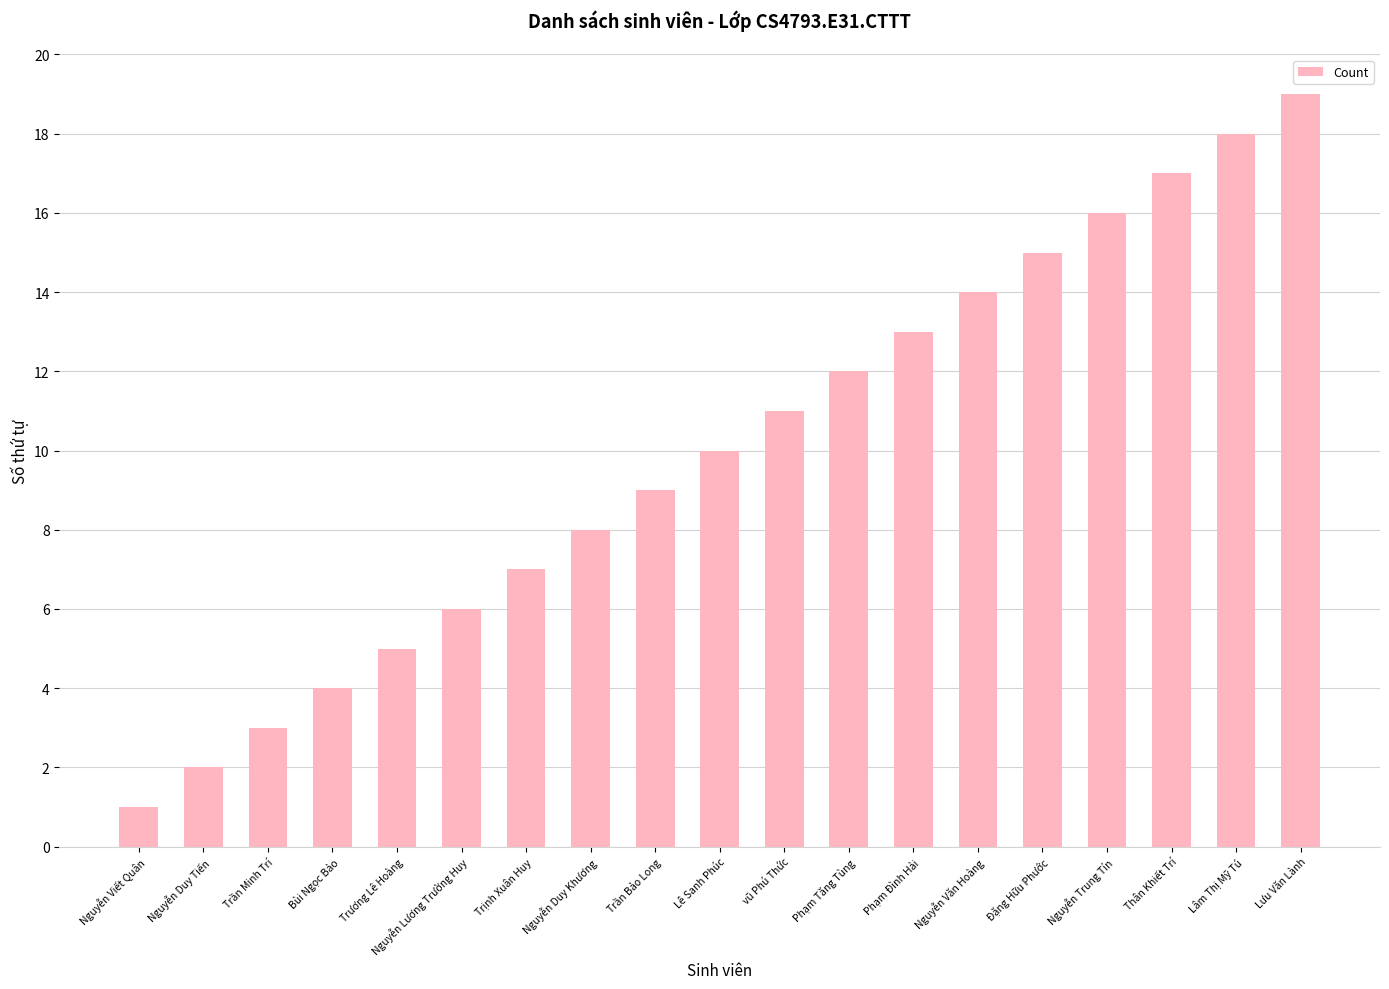

What is the change in value from Trần Bảo Long to Lâm Thị Mỹ Tú?

+9